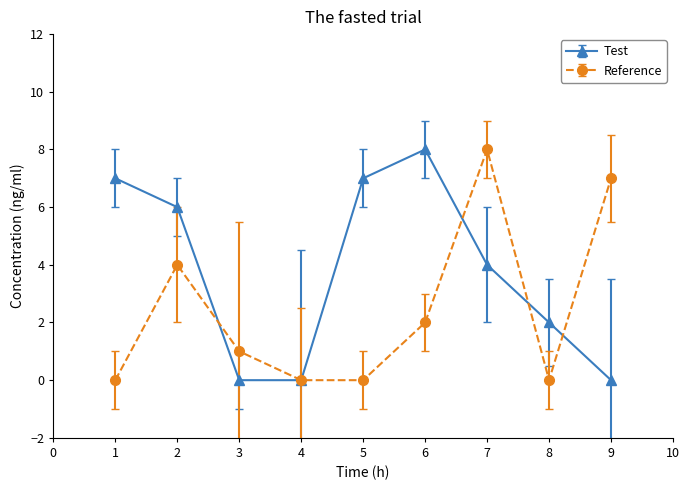

At 3, list the series in order from smallest to largest.

Test, Reference